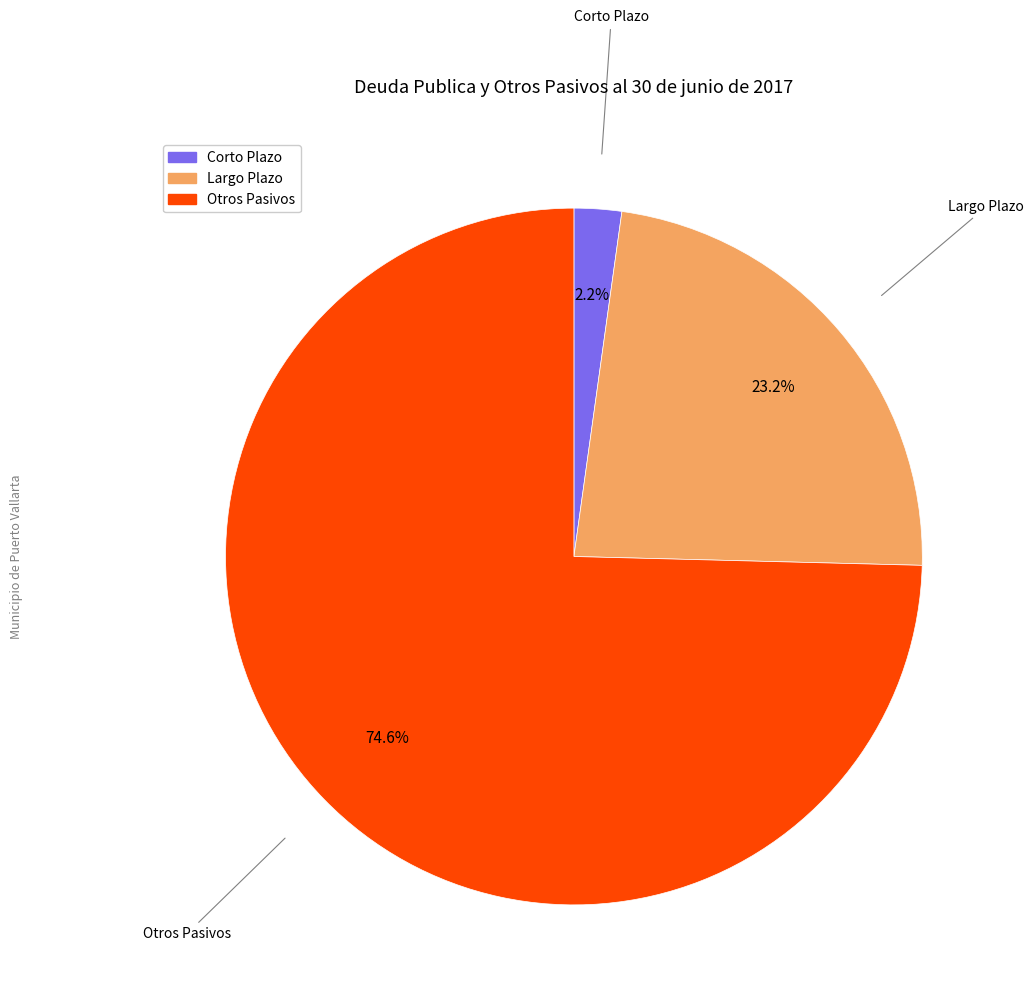

To the nearest percent, what is the average slice percentage?

33%